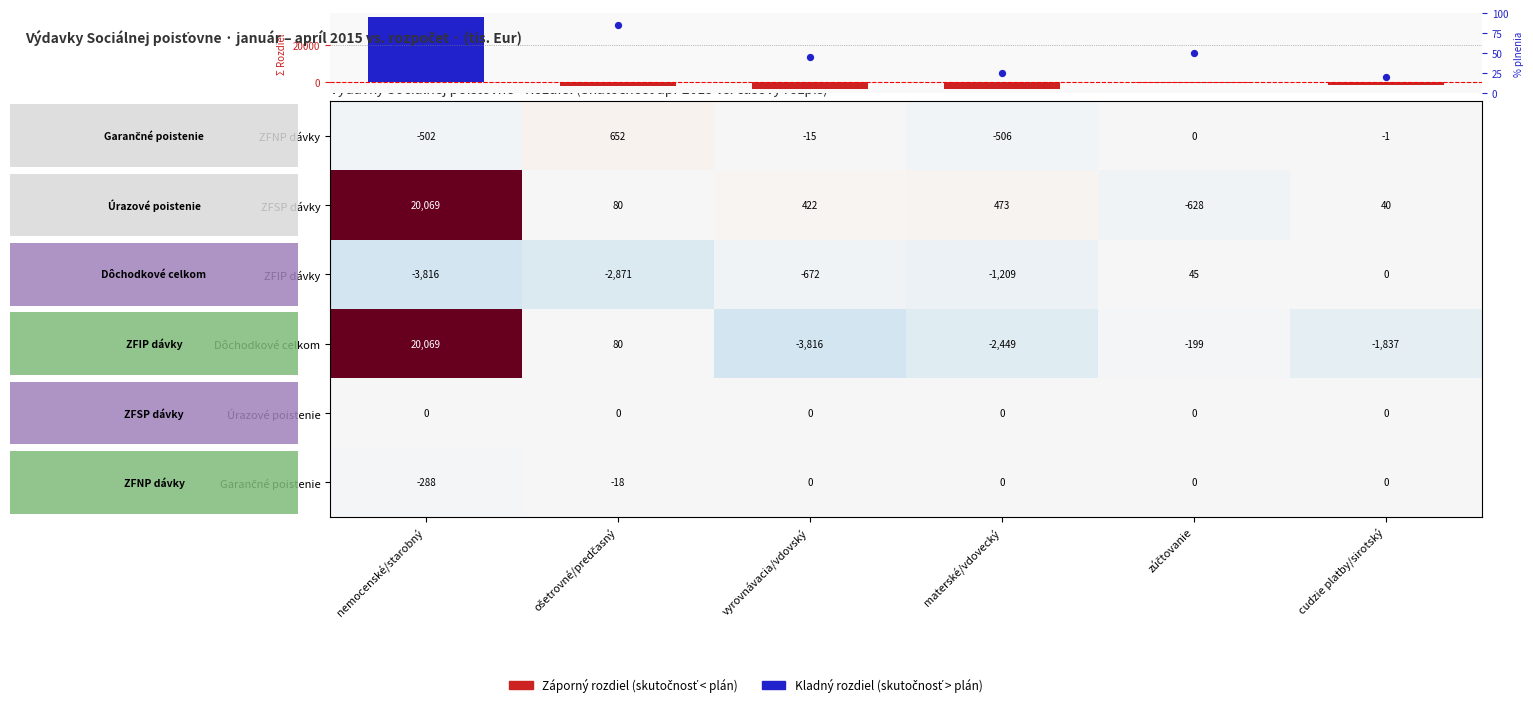

Where is Úrazové poistenie nearest to the value 0?

nemocenské/starobný